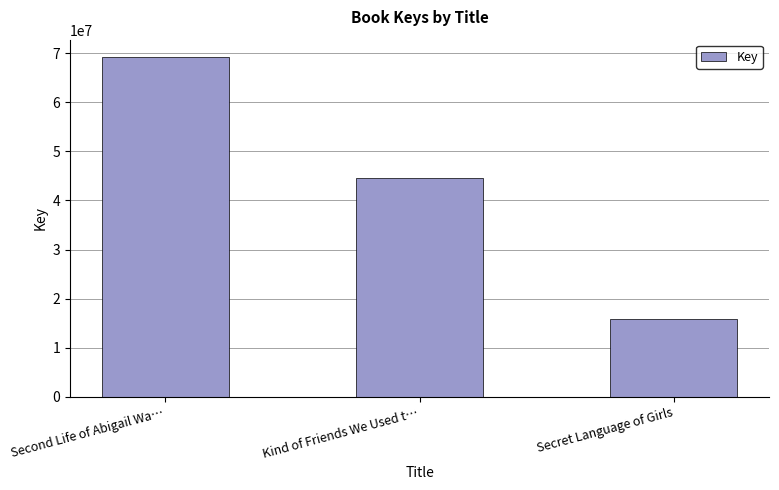

Are the bars grouped side by side (vs. stacked)?

No